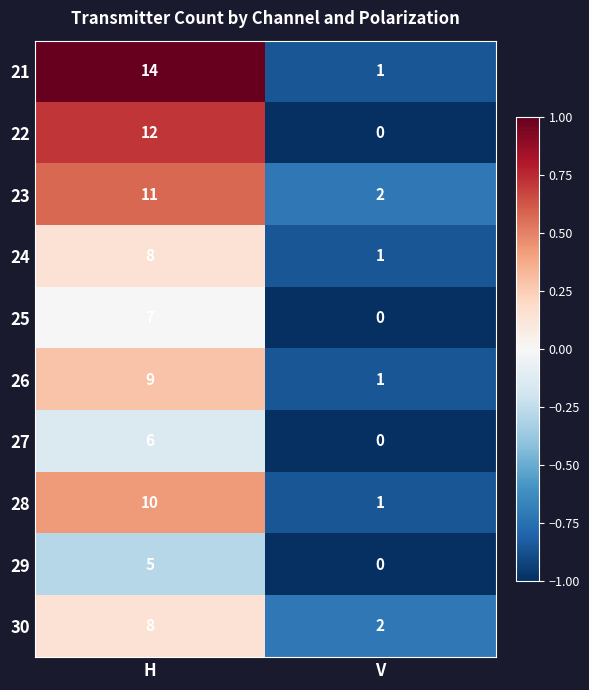

Reading right to left, what are all the values shown in this chart?

21: V=1	H=14
22: V=0	H=12
23: V=2	H=11
24: V=1	H=8
25: V=0	H=7
26: V=1	H=9
27: V=0	H=6
28: V=1	H=10
29: V=0	H=5
30: V=2	H=8